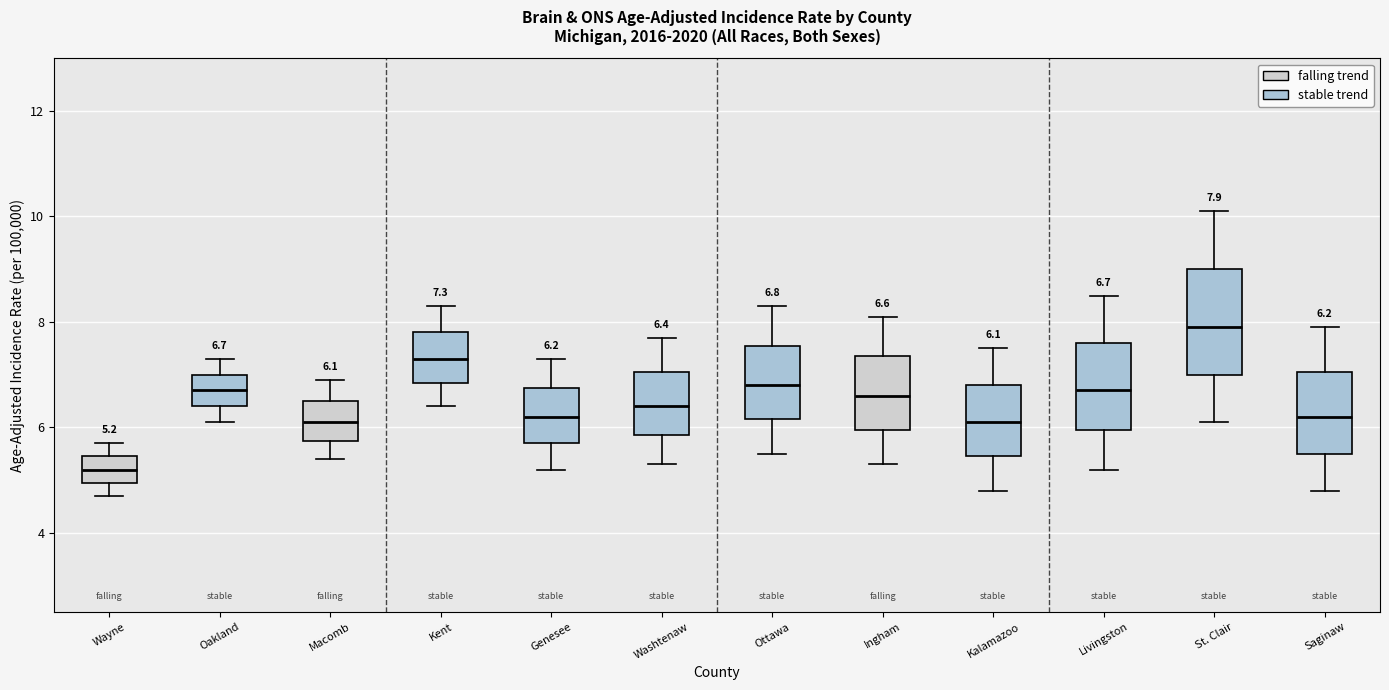

Which box has the lowest median line?

Wayne